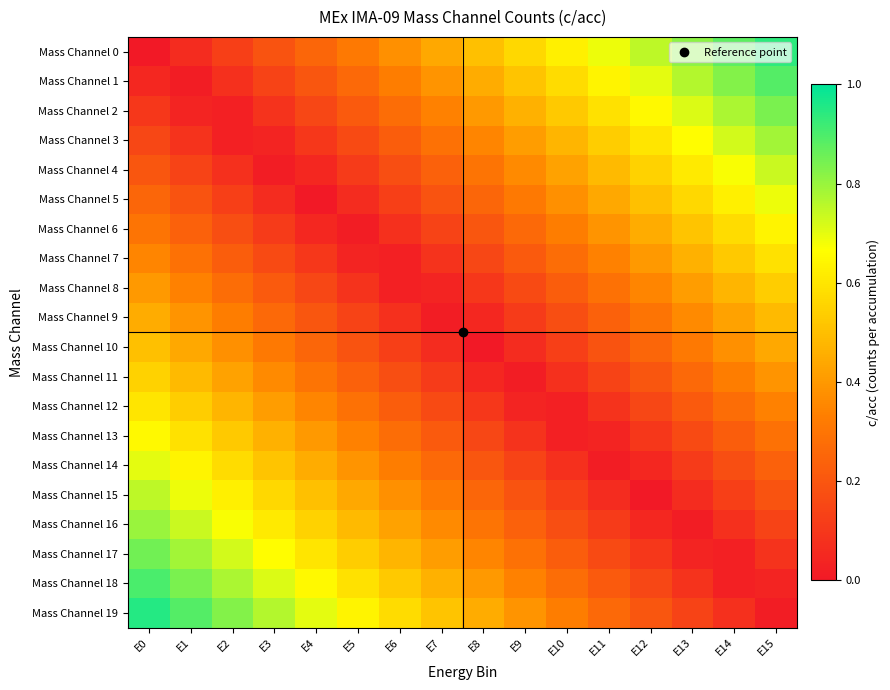

How many data points does each series have?

16